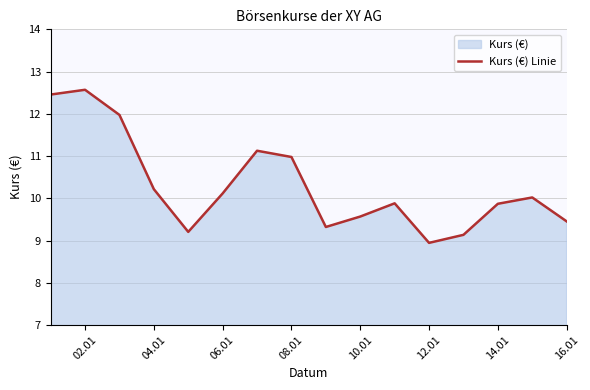

What is the sum of all values?

164.8